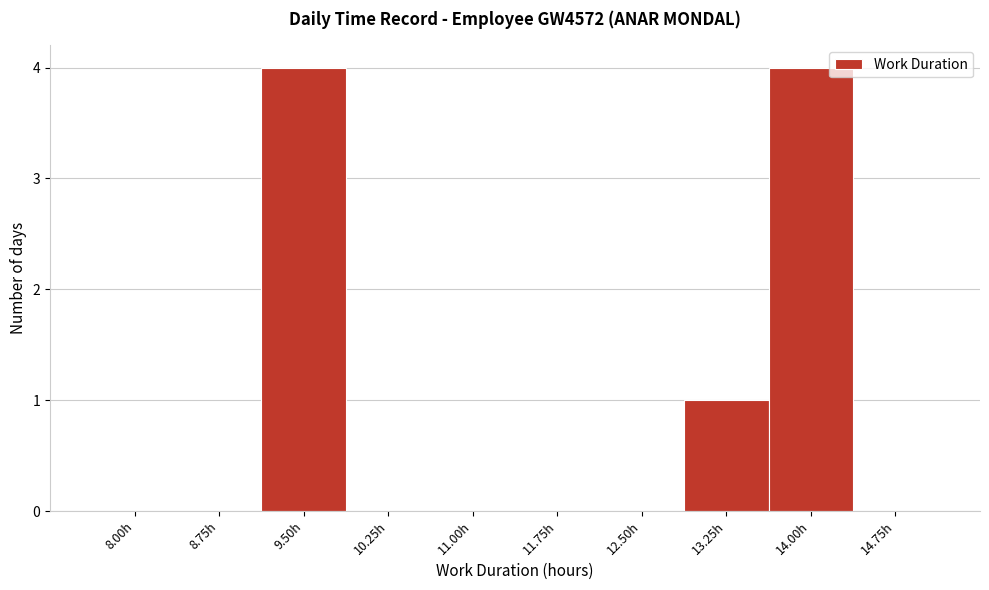

Reading right to left, what are all the values shown in this chart?

14.75h=0	14.00h=4	13.25h=1	12.50h=0	11.75h=0	11.00h=0	10.25h=0	9.50h=4	8.75h=0	8.00h=0